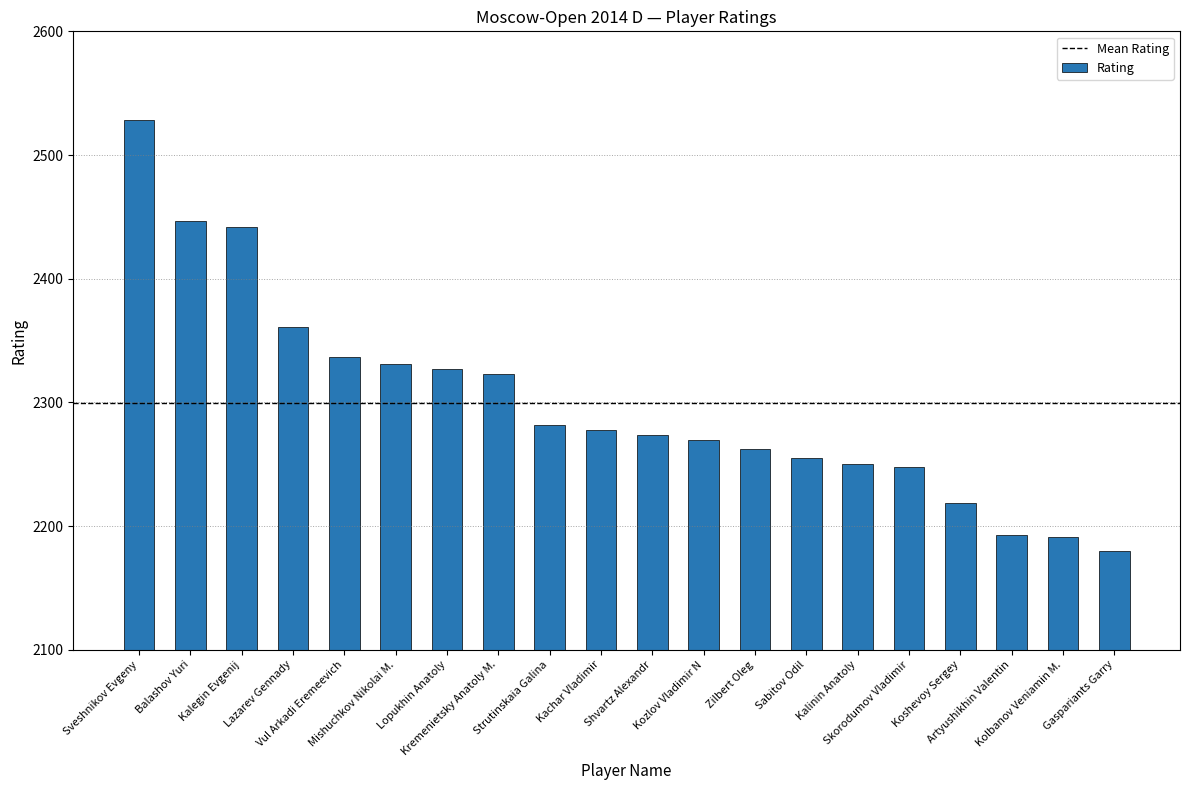

Reading left to right, transcribe all the data shown in this chart.

2528	2447	2442	2361	2337	2331	2327	2323	2282	2278	2274	2270	2262	2255	2250	2248	2219	2193	2191	2180